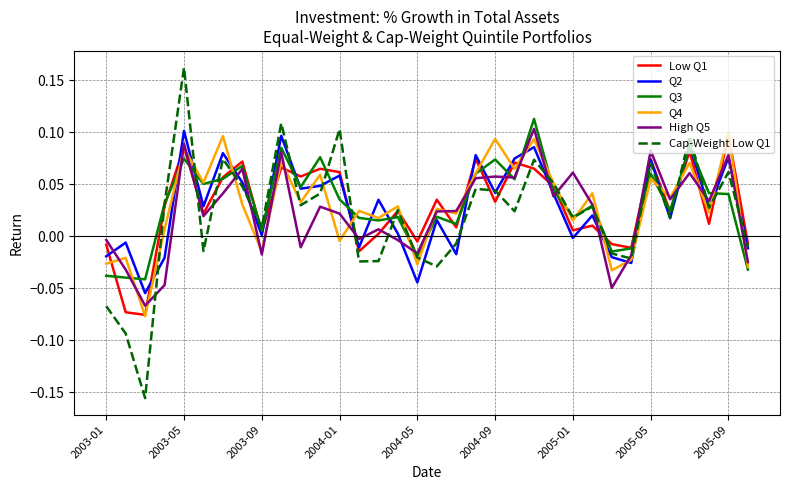

After their last crossing, which series has the higher values: Q4 or Low Q1?

Low Q1